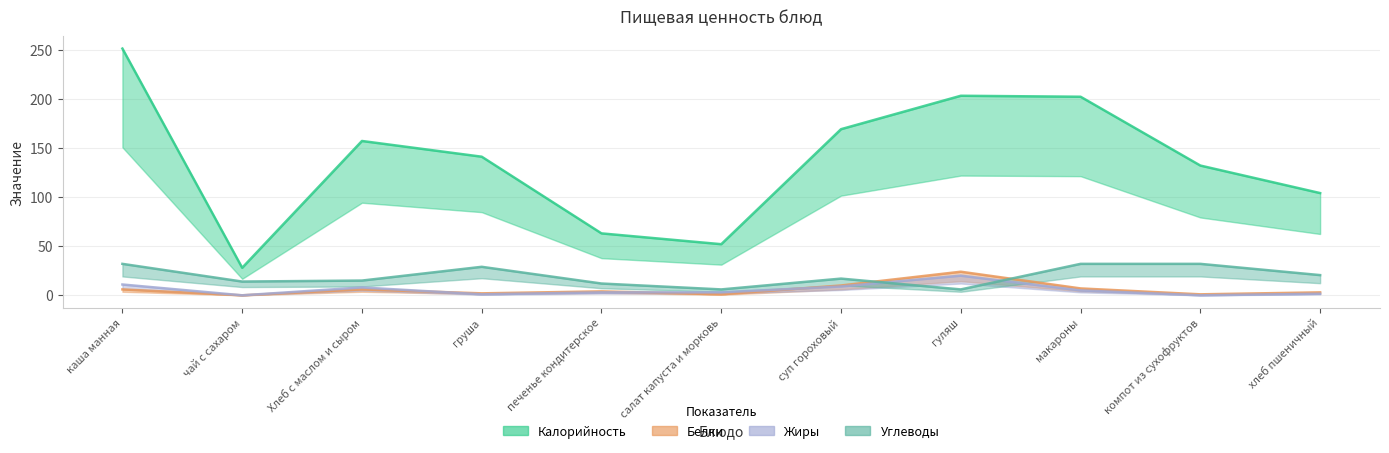

What is the label of the 5th point from the left?

печенье кондитерское